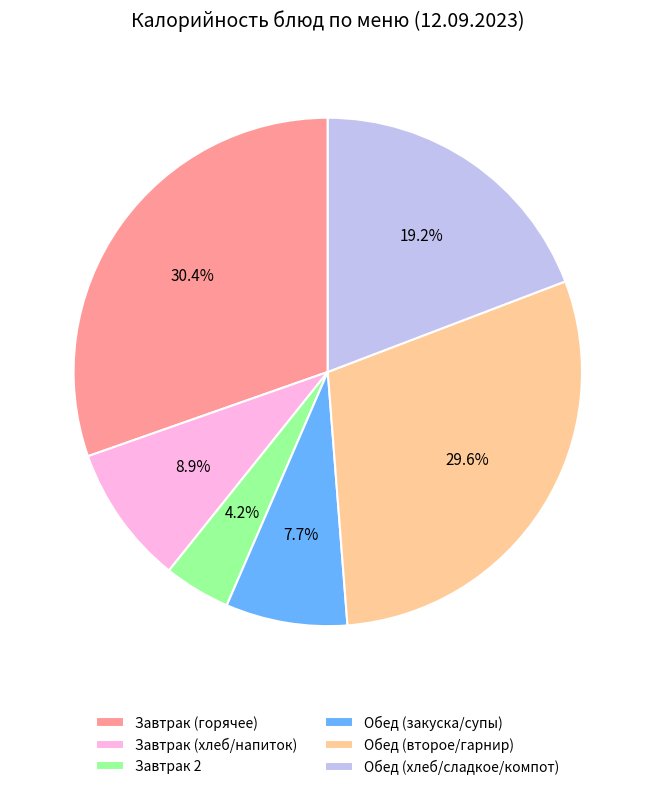

Does Обед (второе/гарнир) represent more than half of the total?

No